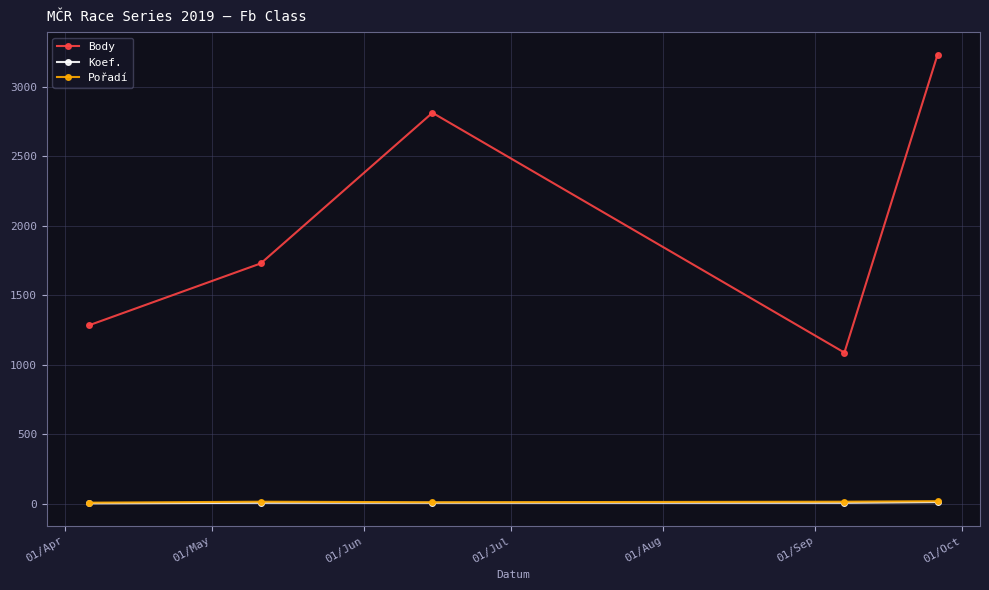

Which series has the largest total across all categories?

Body